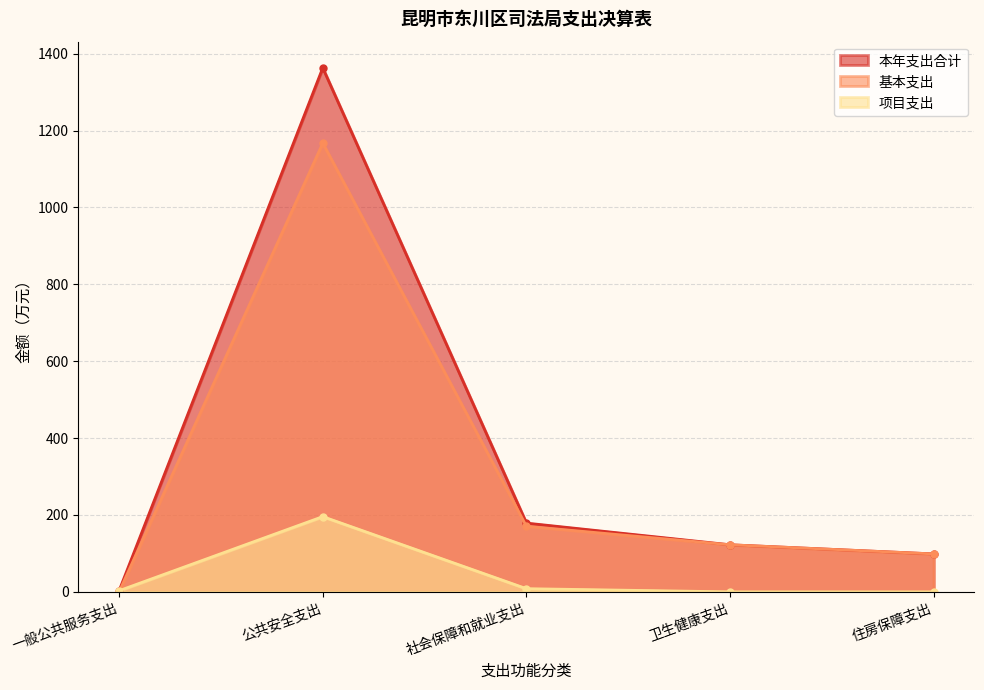

True or false: 本年支出合计 and 项目支出 intersect in this chart.

False